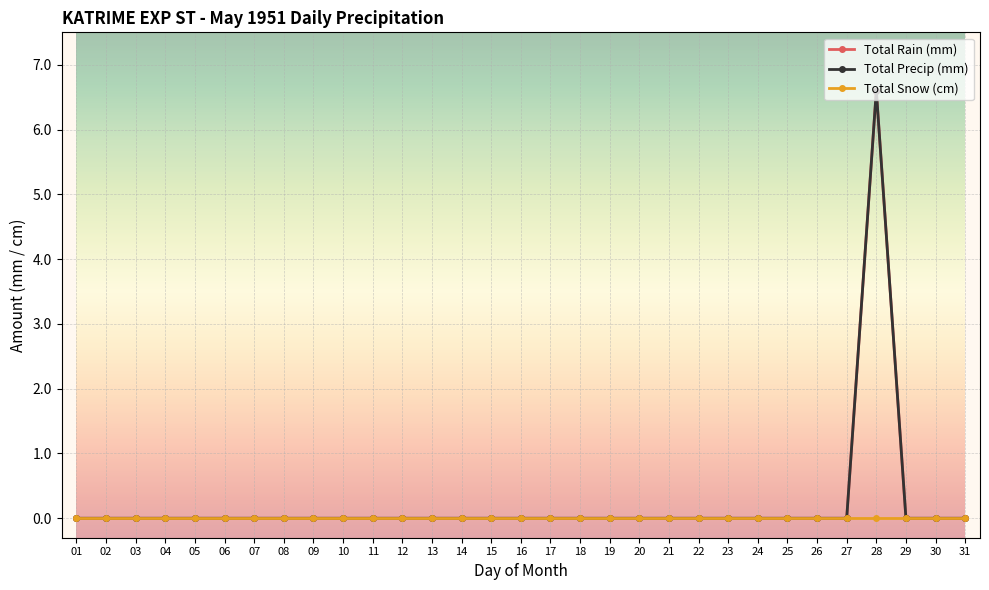

Where is the first local maximum for Total Precip (mm)?

28